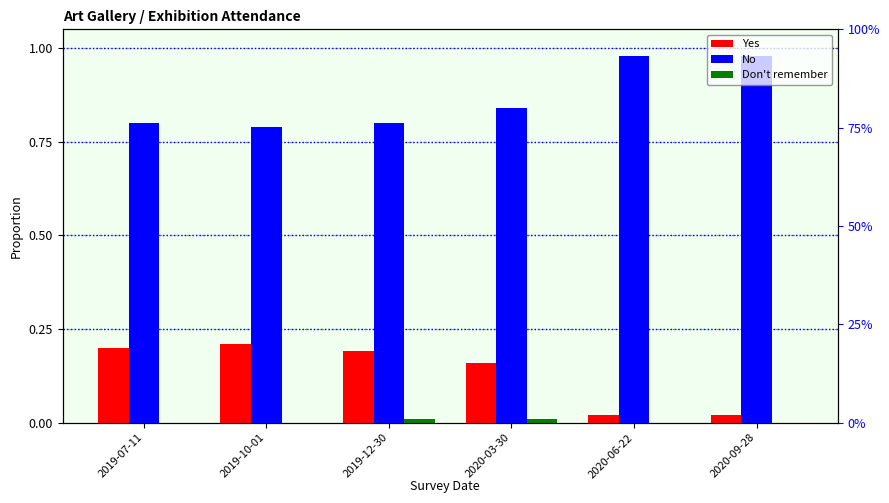

What is the maximum value for No?

1.0